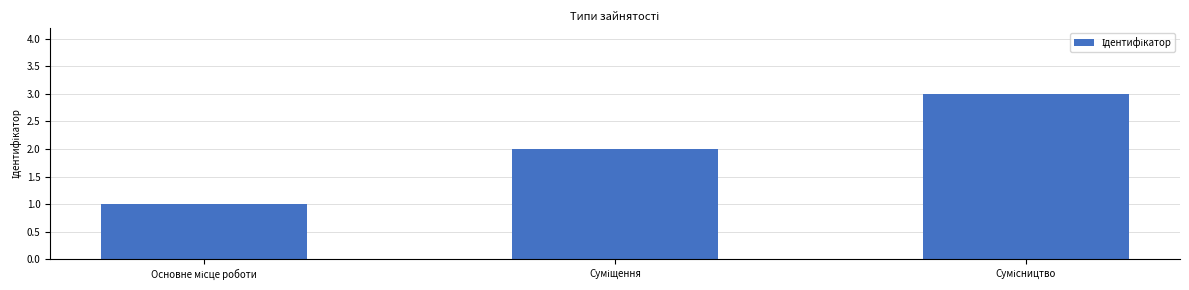

What is the maximum value shown in the chart?

3